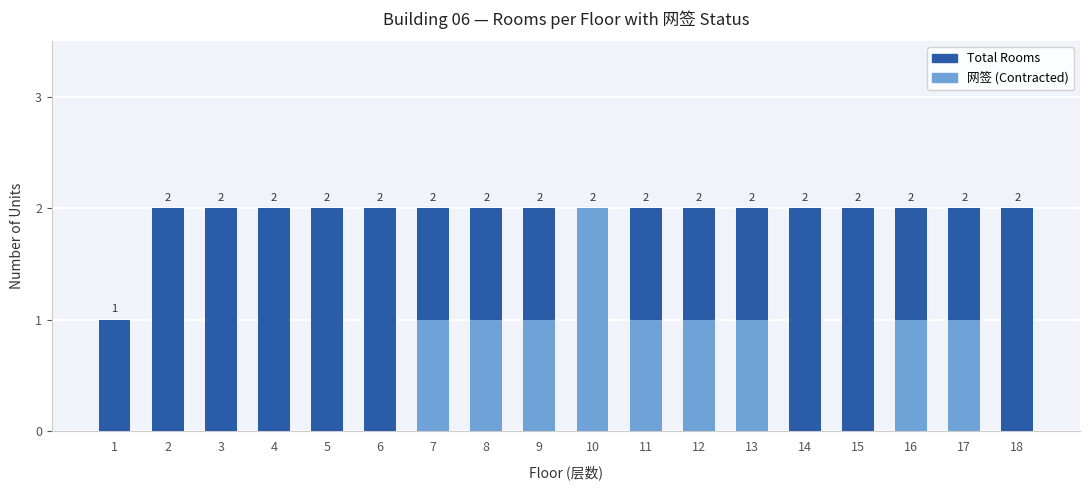

Which series has the largest total across all categories?

Total Rooms